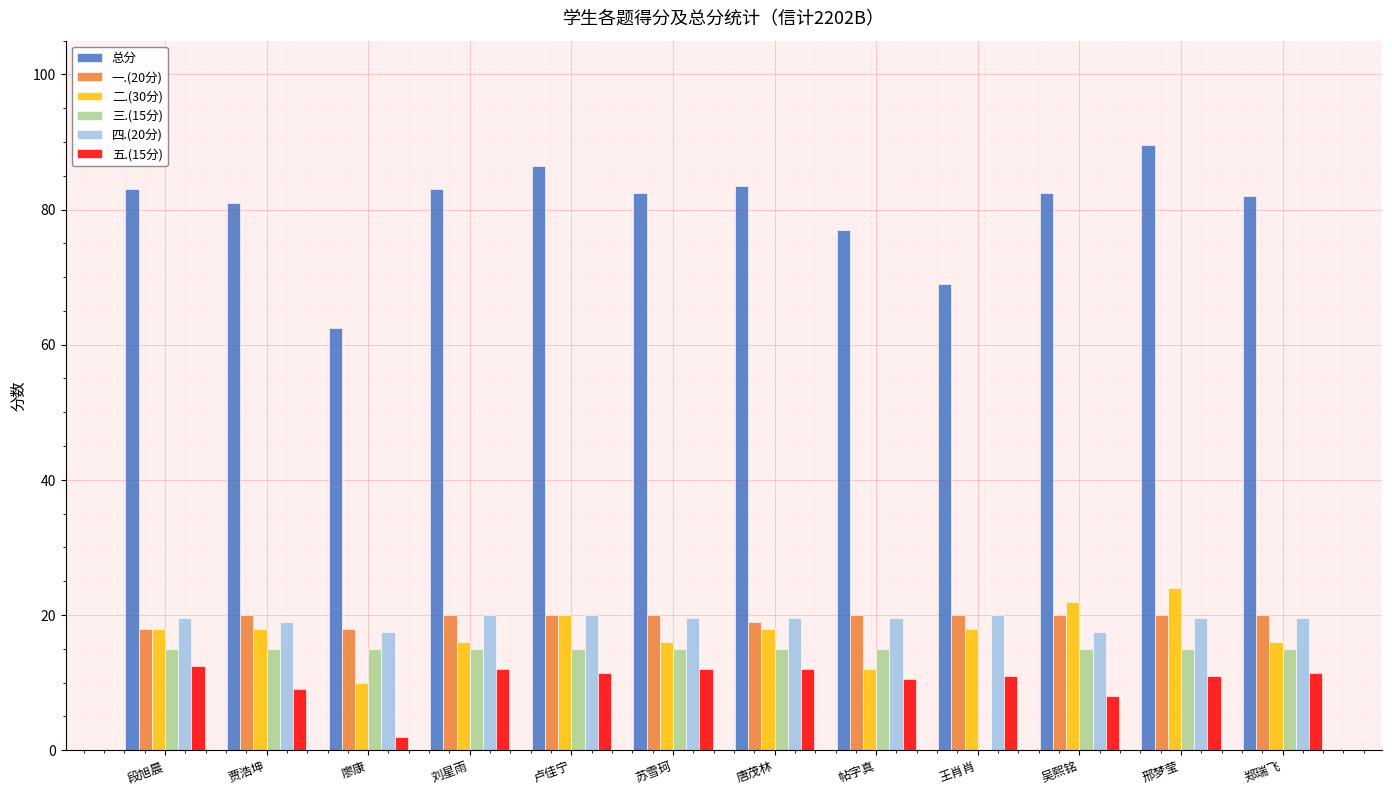

What is the average value of the 总分 series?

80.2